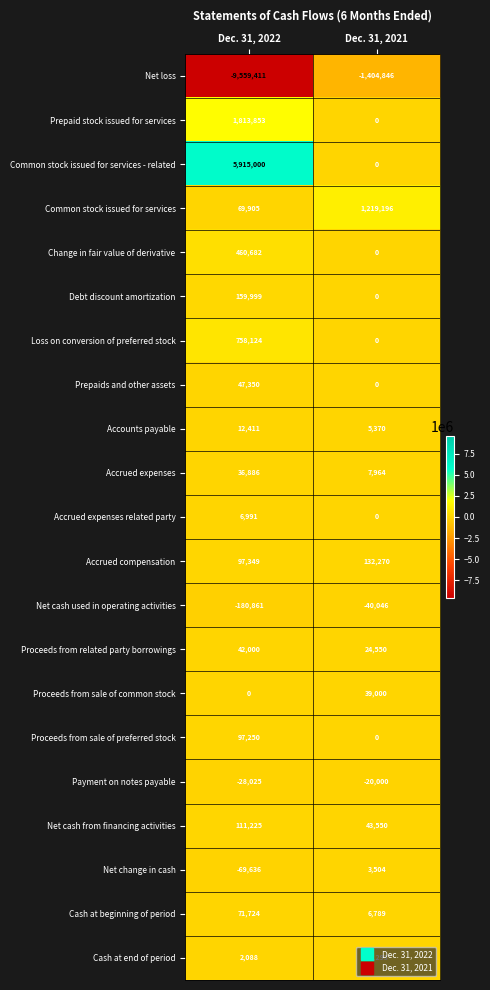

What is the greatest value displayed?

5915000